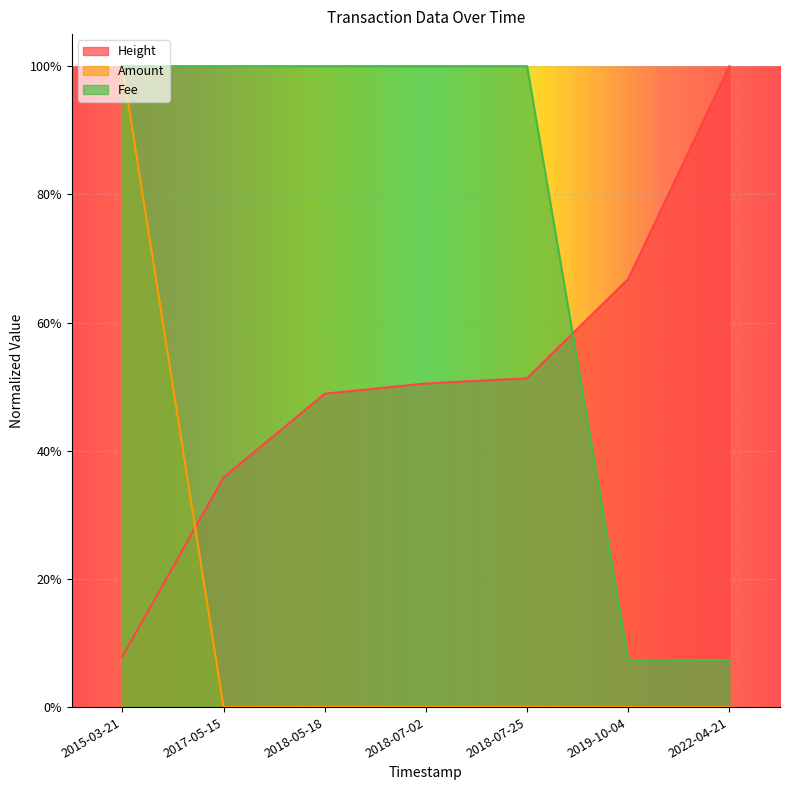

What is the label of the 6th point from the right?

2017-05-15